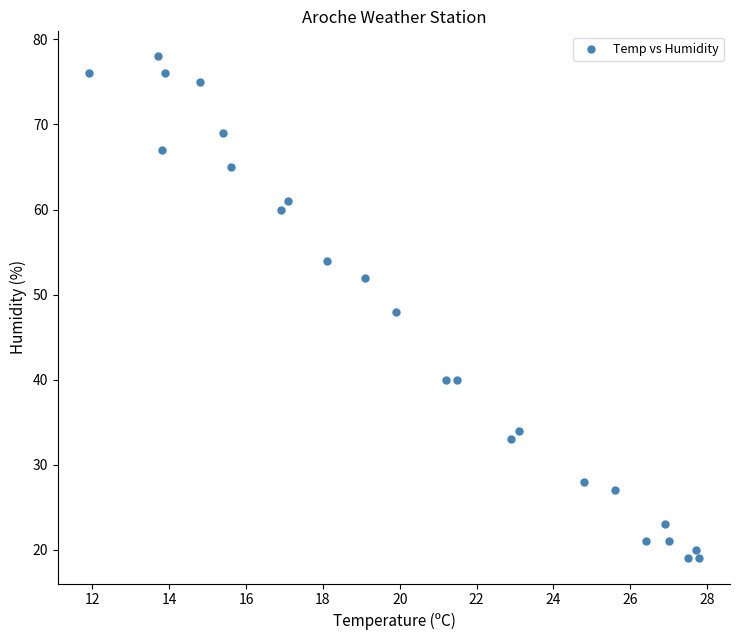

What is the range of Y values (max minus min)?

59